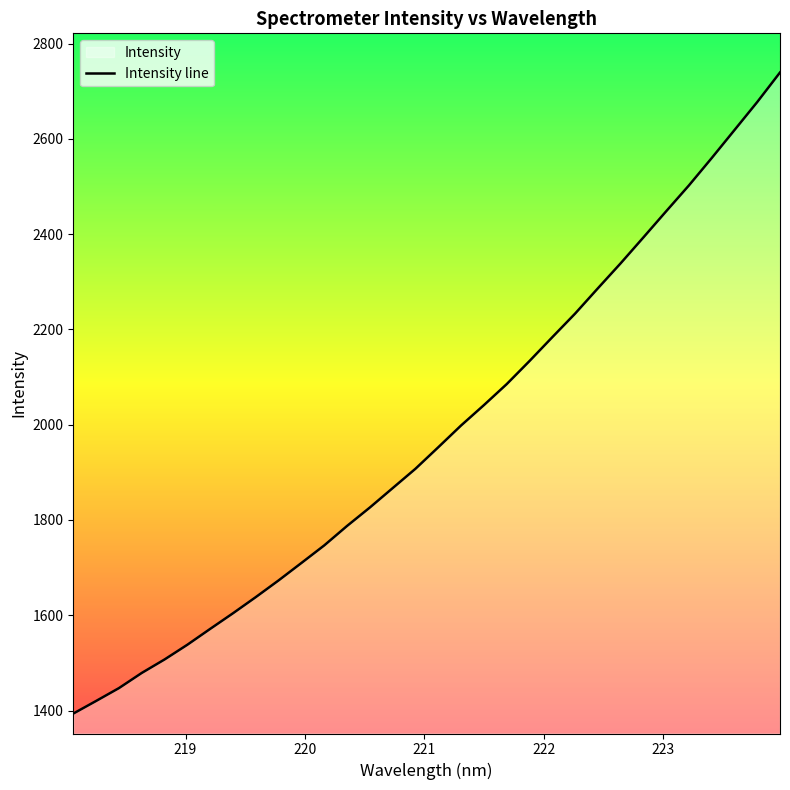

What is the maximum value shown in the chart?

2739.6